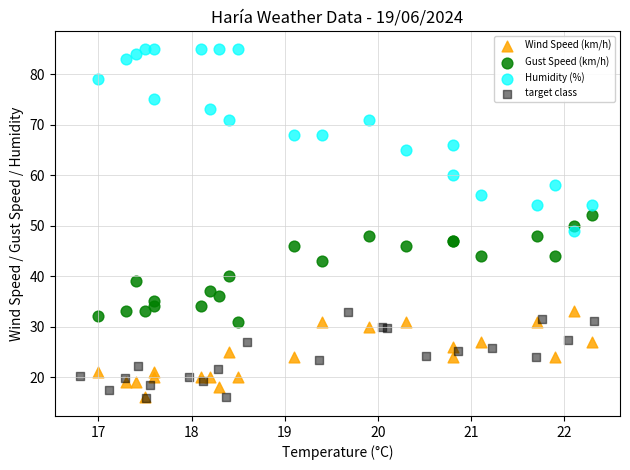

Which series has the widest spread of Y values?

Humidity (%)